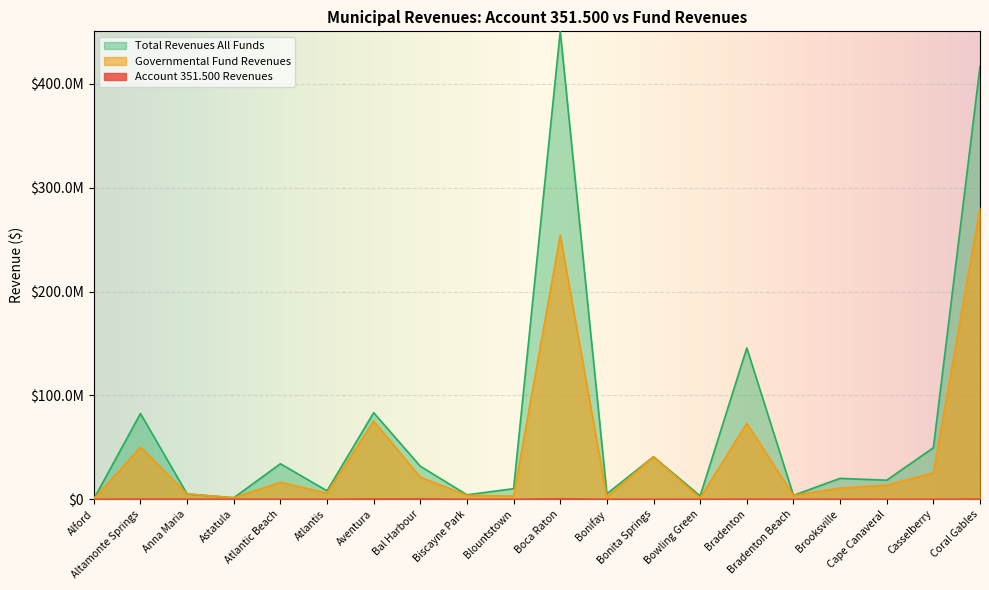

Which category has the lowest value across all series?

Casselberry